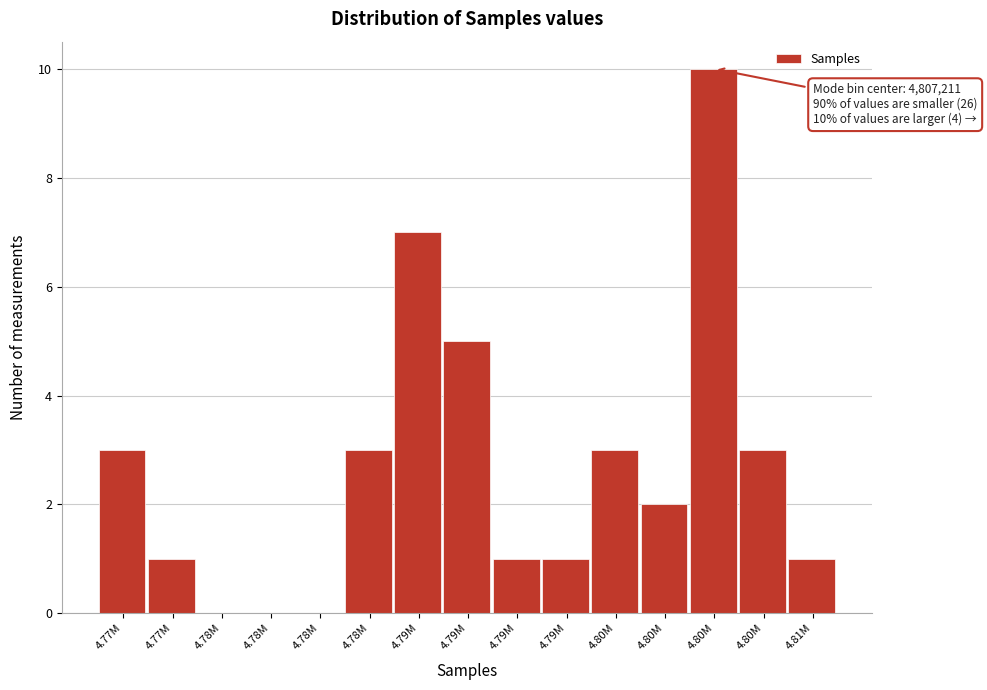

How many categories are shown in the chart?

15